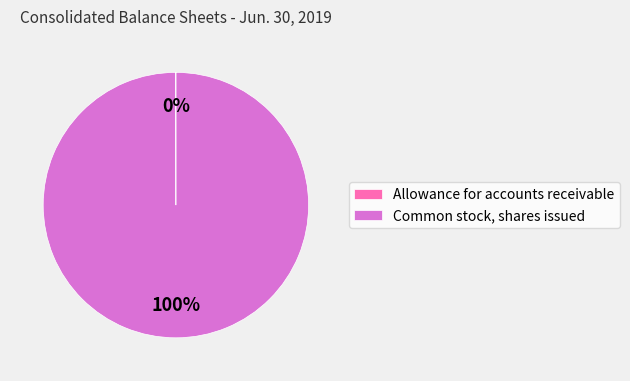

True or false: Common stock, shares issued accounts for 92% of the total.

False